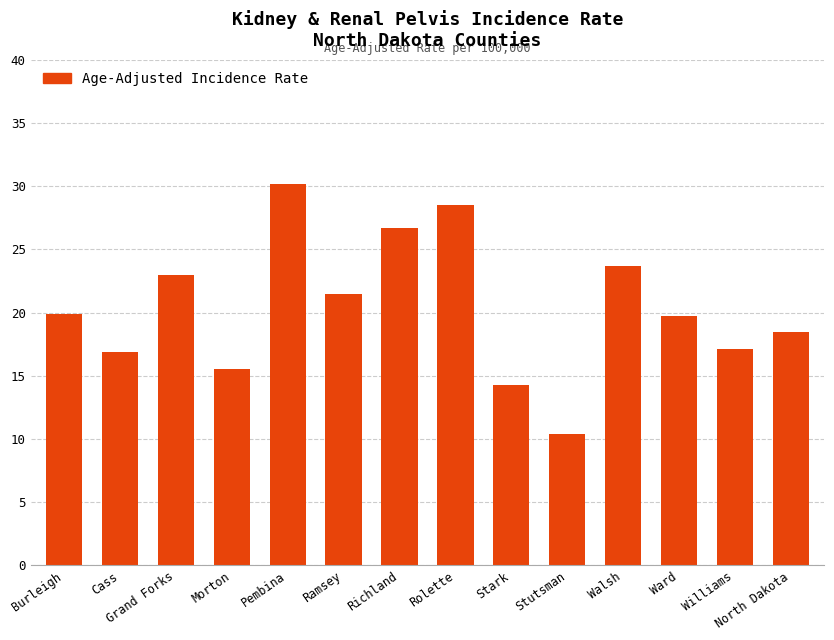

What is the change in value from Morton to Richland?

+11.2